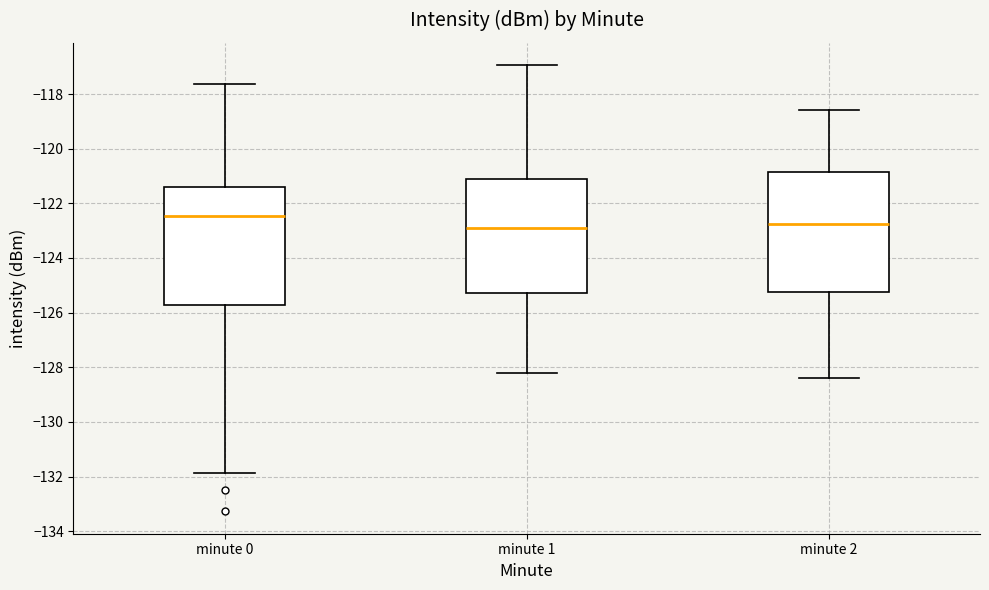

Which box has the highest median line?

minute 0